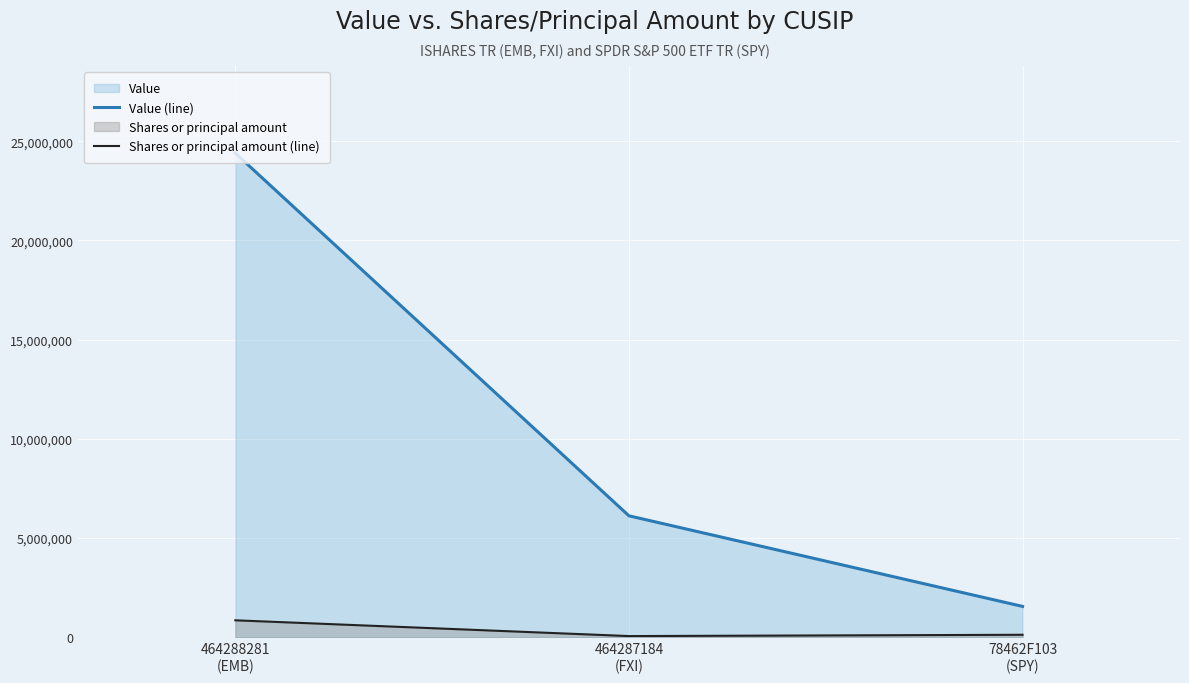

How many lines are shown in the chart?

2